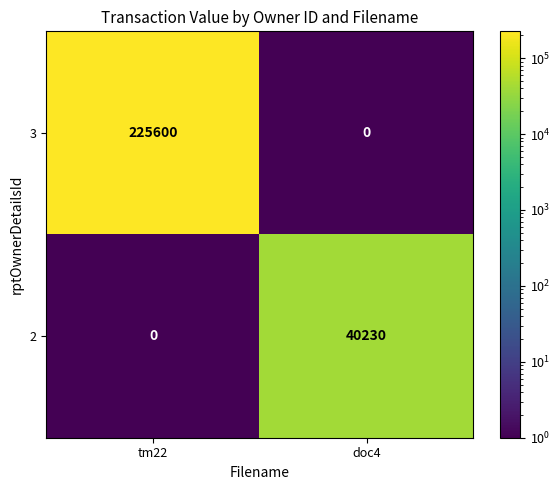

What is the sum of the 3 values at tm22 and doc4?

225600